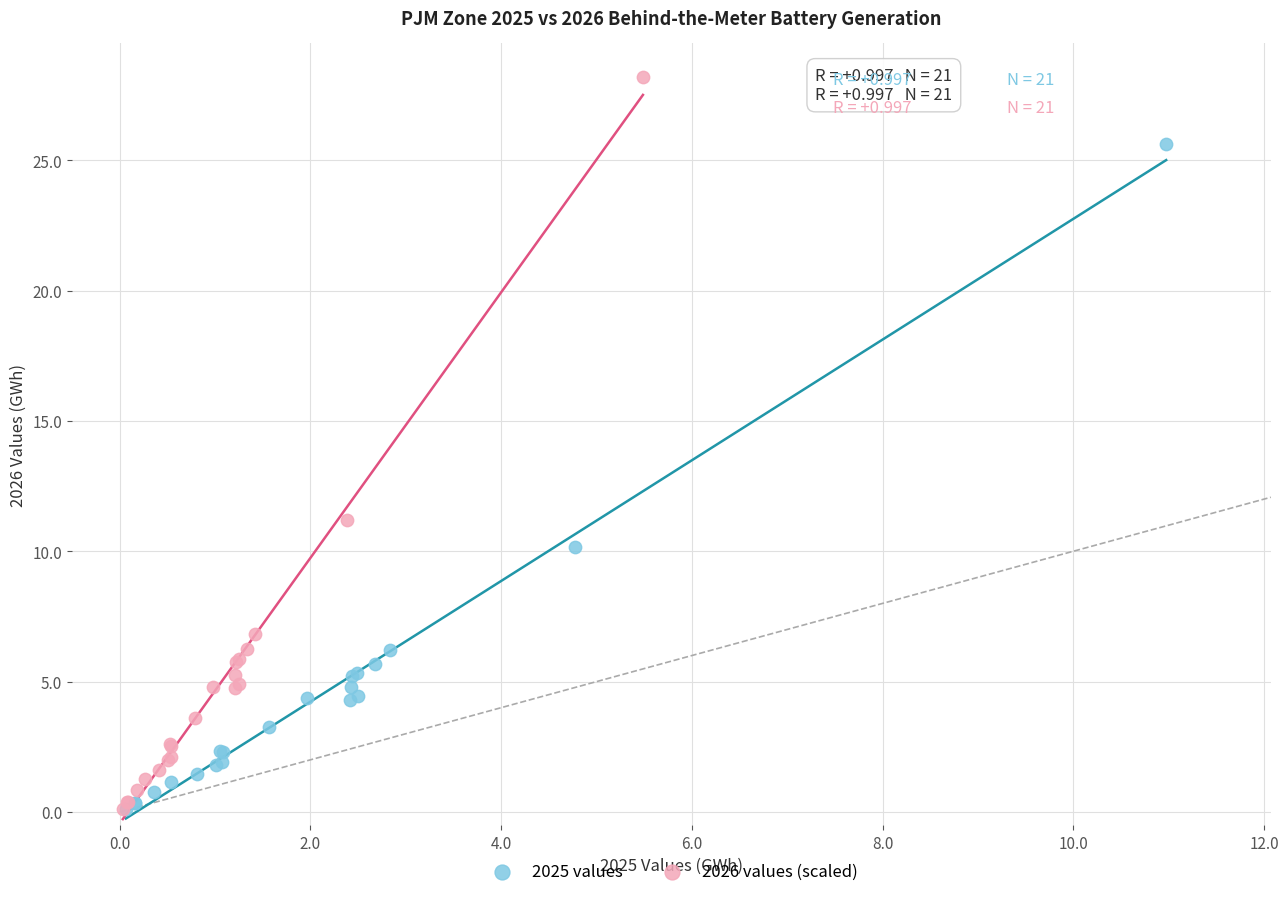

What are all the series names shown in the legend?

2025 values, 2026 values (scaled)